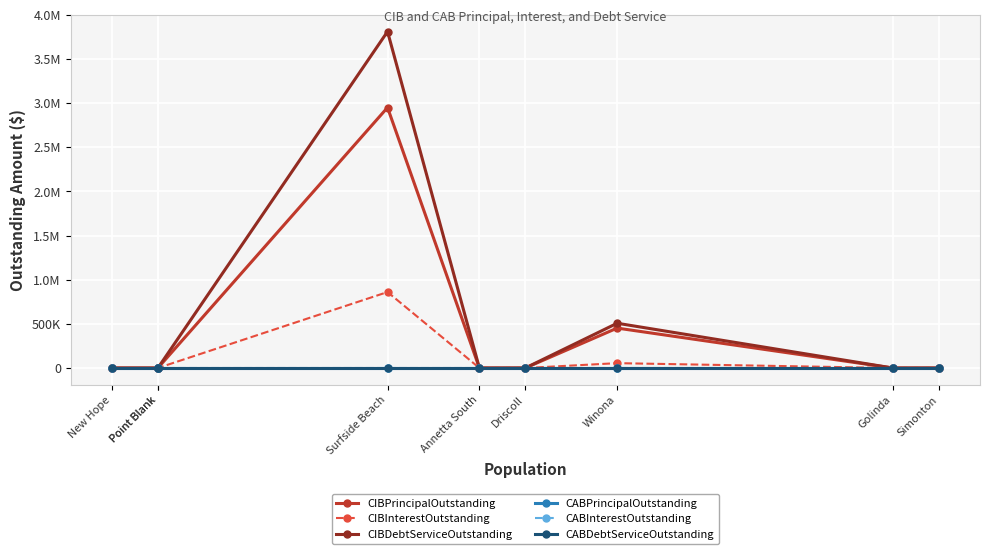

How many lines are shown in the chart?

6